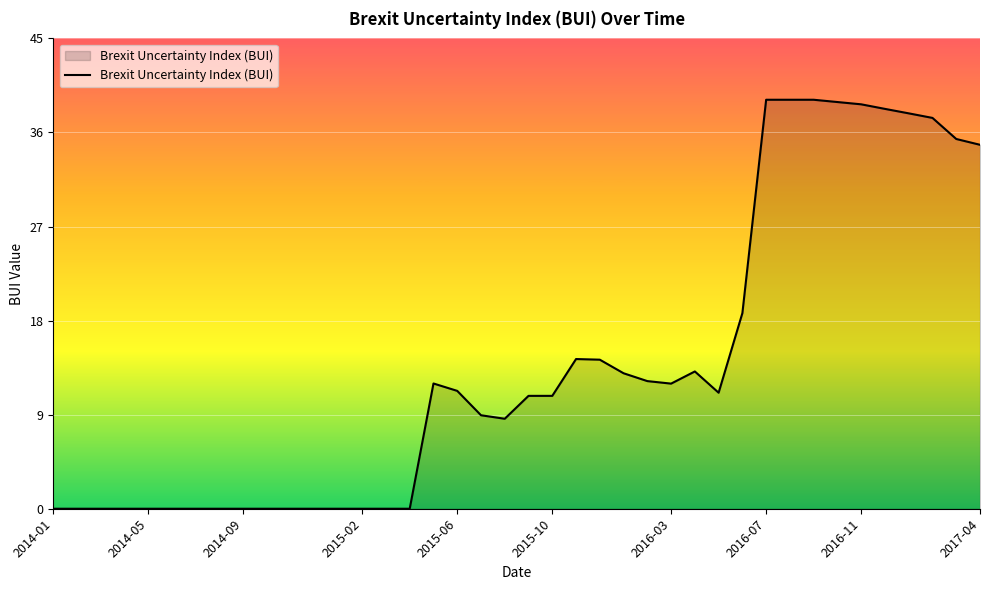

What is the difference between the maximum and minimum values?

39.4